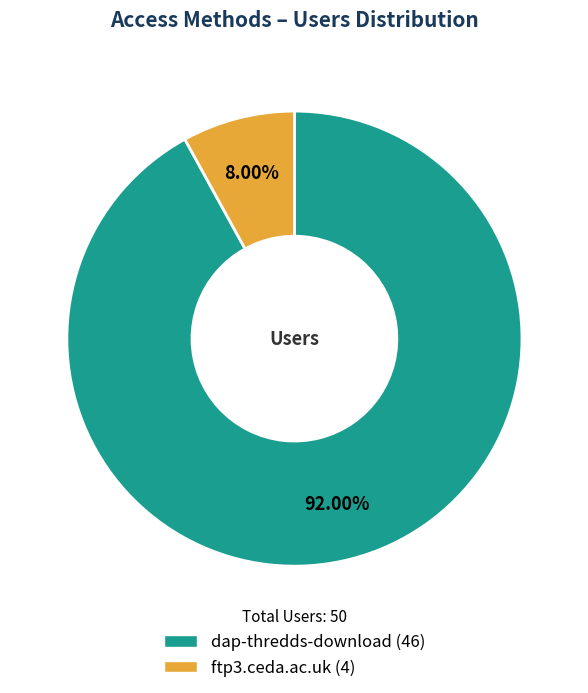

Is it true that ftp3.ceda.ac.uk is 8% of the pie?

True